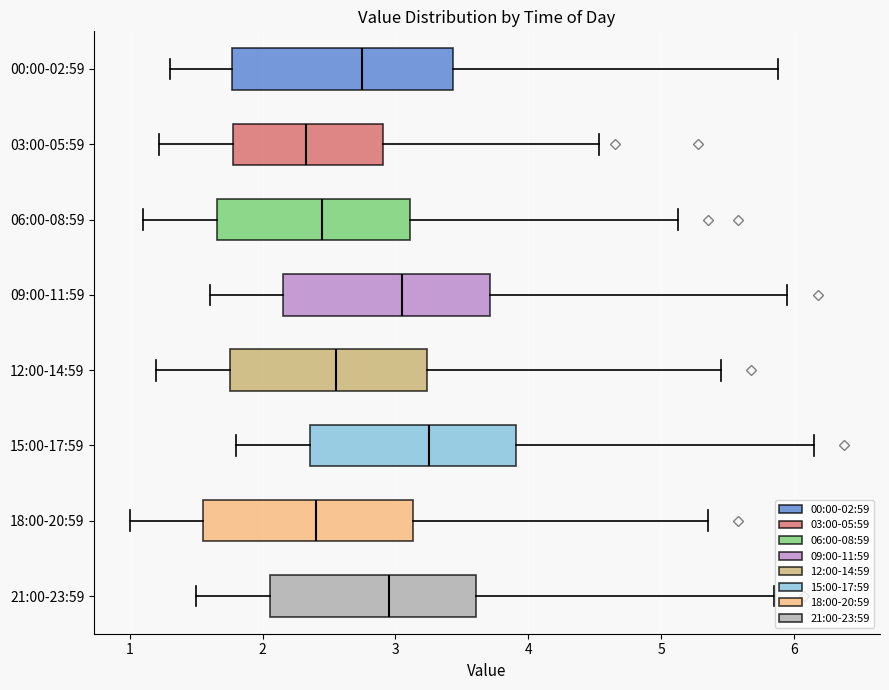

Where is the left edge of the box for 00:00-02:59 on the x-axis? The values are not printed on the chart, so give them approximately, as read against the axis.

1.8